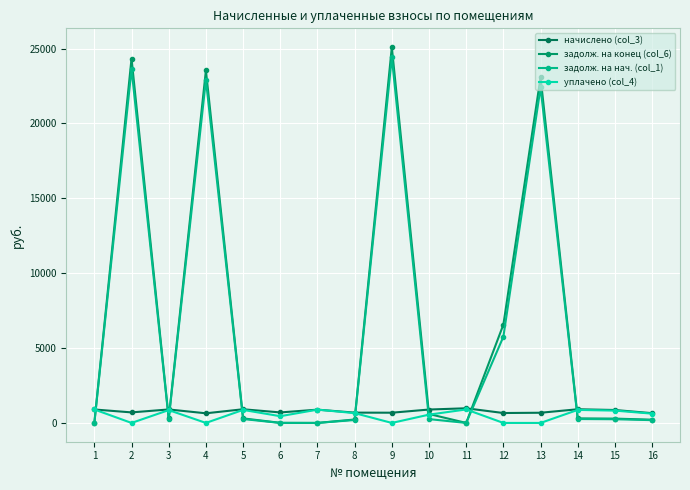

In задолж. на нач. (col_1), how many points are lower than both neighbors (excluding endpoints)?

2